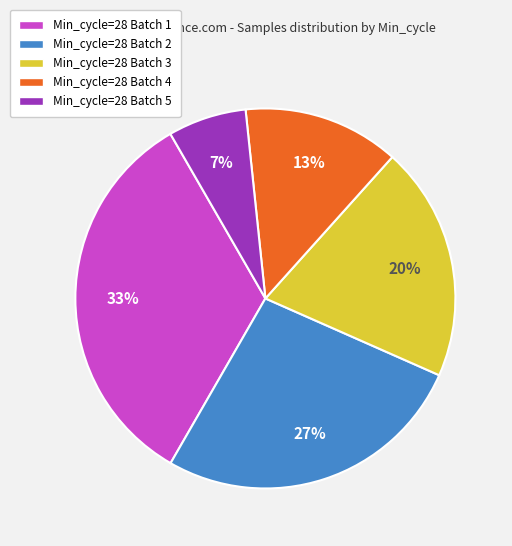

Is there a majority slice in this chart?

No